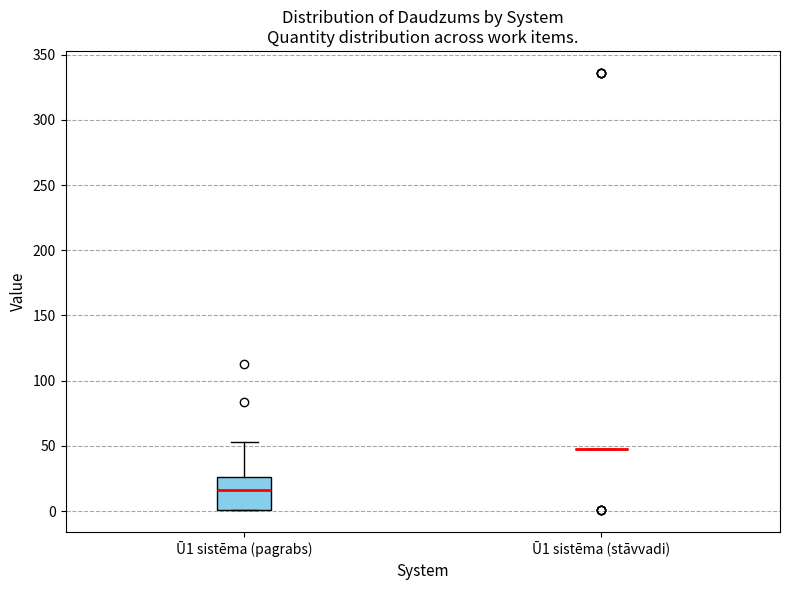

Reading left to right, transcribe this box plot: for each box, give where its median line is, the range the box spans, and where its two whiskers end, as read against the y-axis. The values are not printed on the chart, so give them approximately, as read against the axis.

Ū1 sistēma (pagrabs): median 15, box 0 to 25, whiskers 0 to 55
Ū1 sistēma (stāvvadi): box collapsed to a line at 50, whiskers 50 to 50